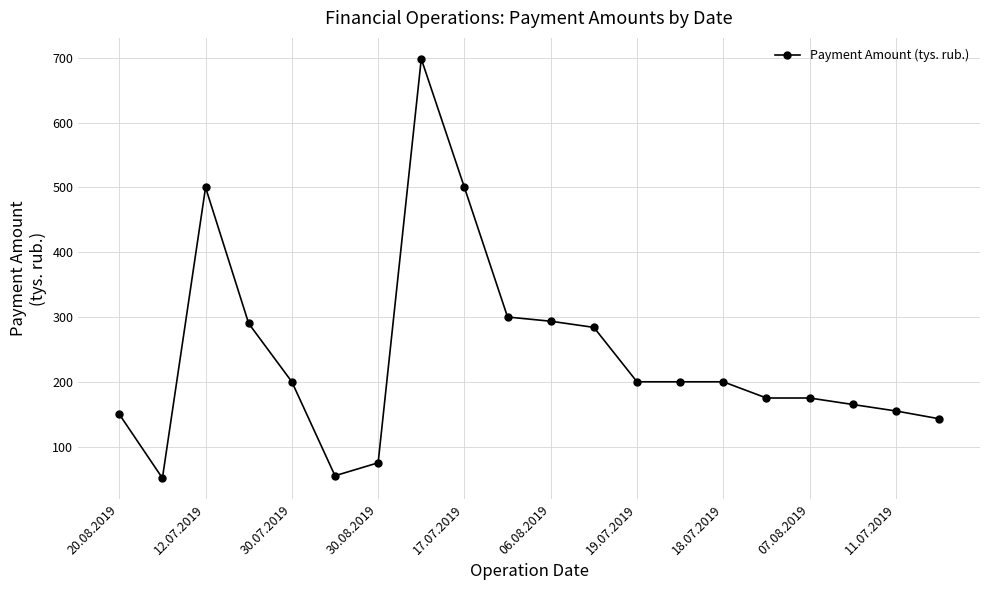

What is the average value?

240.5